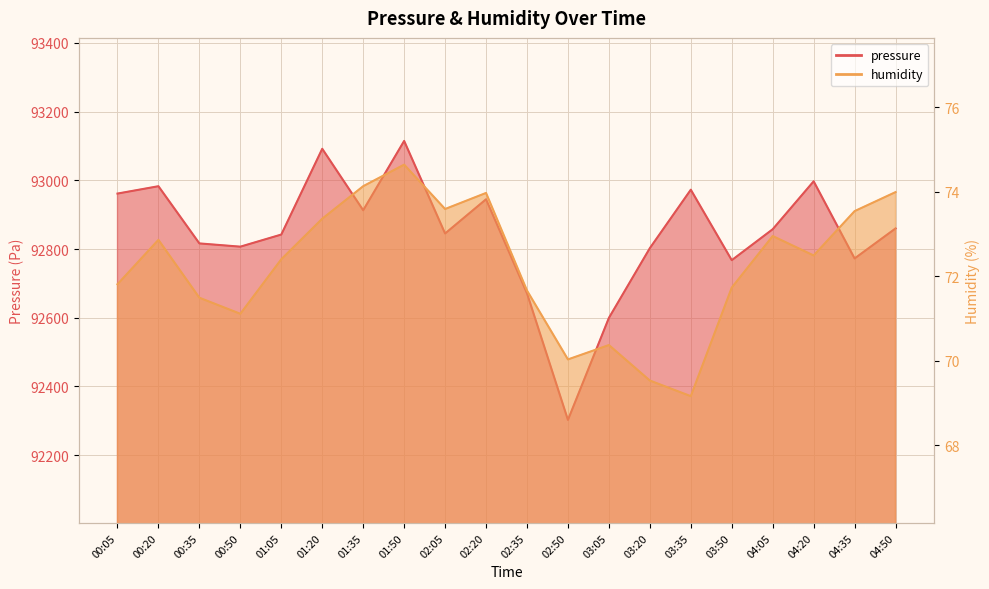

In humidity, how many points are lower than both neighbors (excluding endpoints)?

5